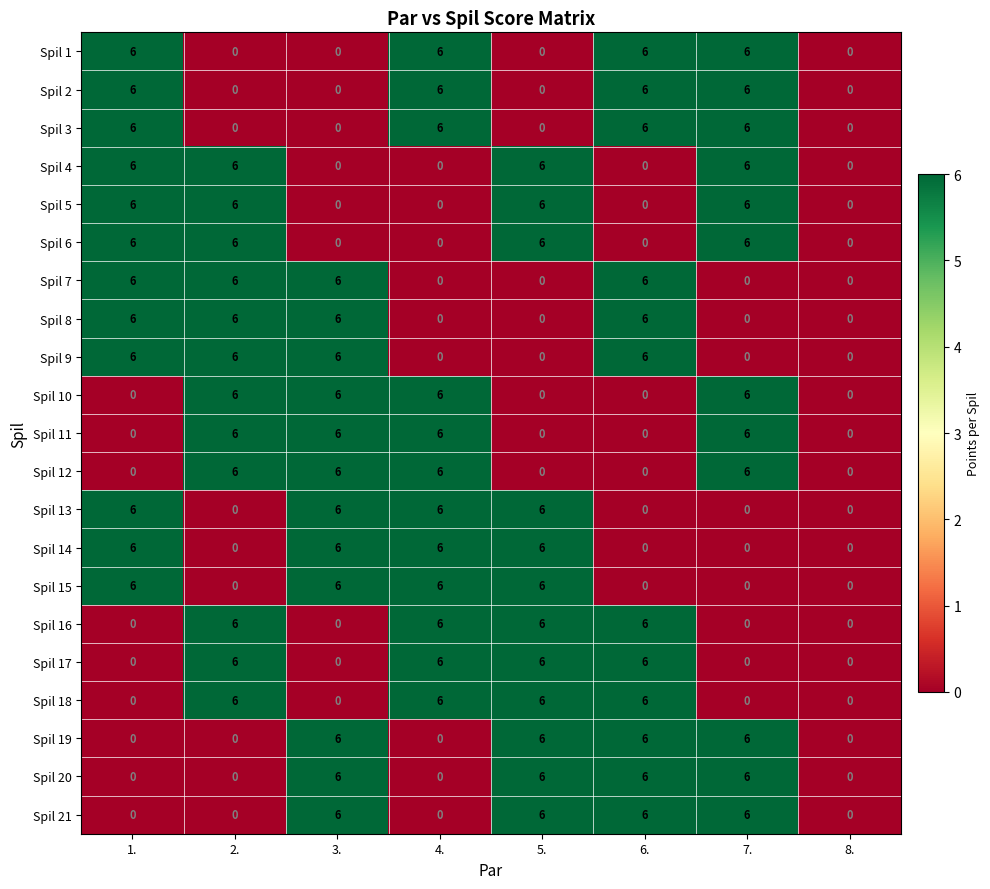

What is the difference between the second highest and minimum values in the Spil 15 series?

6